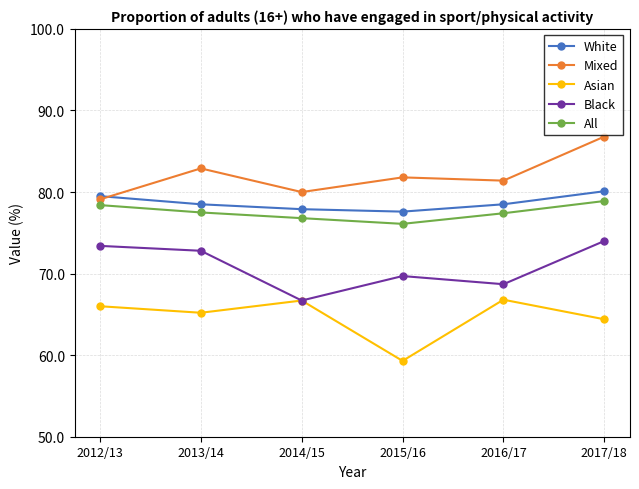

Which series changed the most between 2012/13 and 2015/16?

Asian